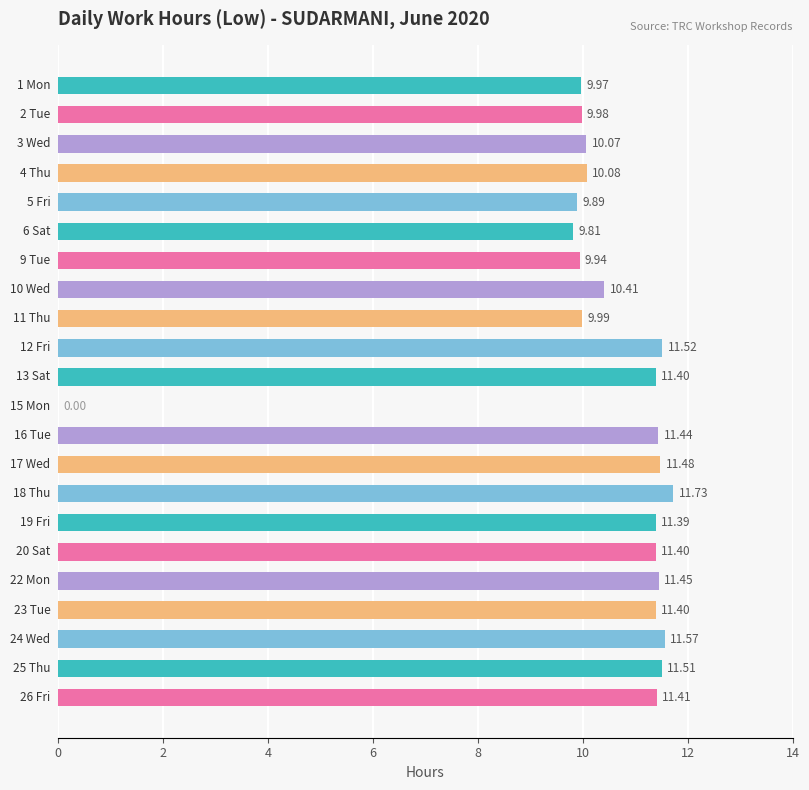

What is the sum of all values?

227.8